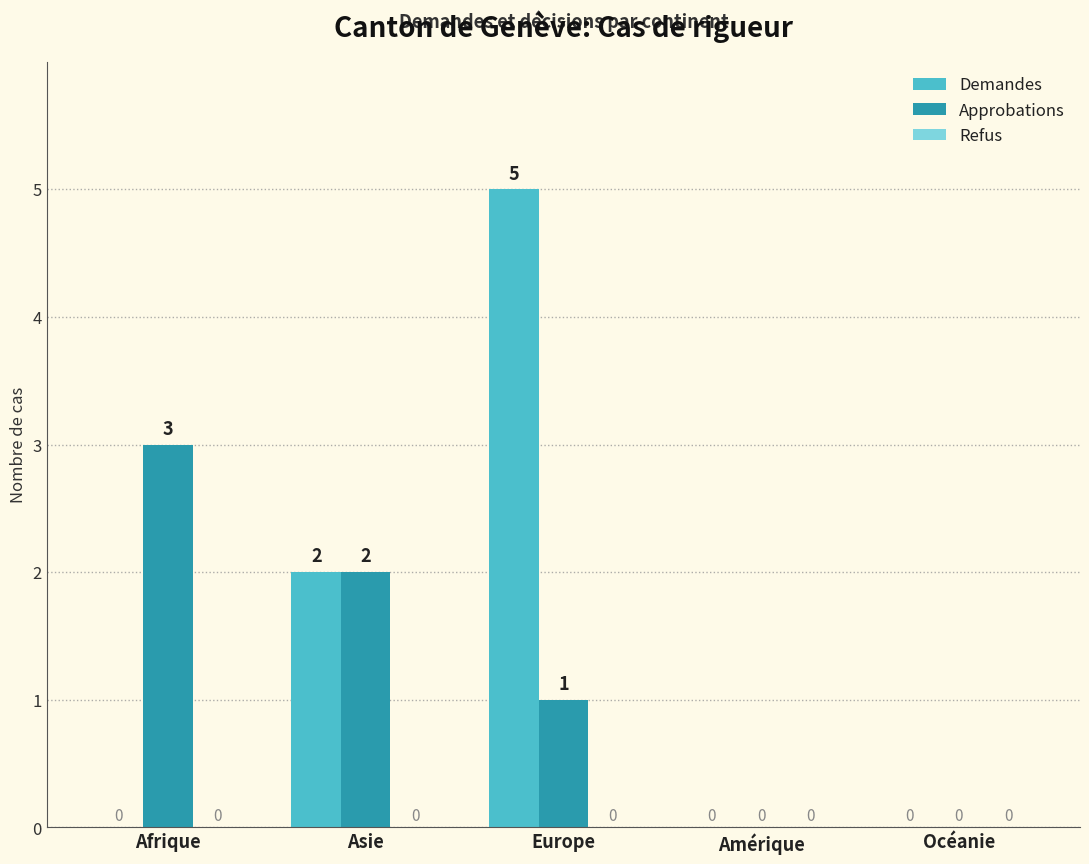

At which category does the chart reach its peak across all series?

Europe